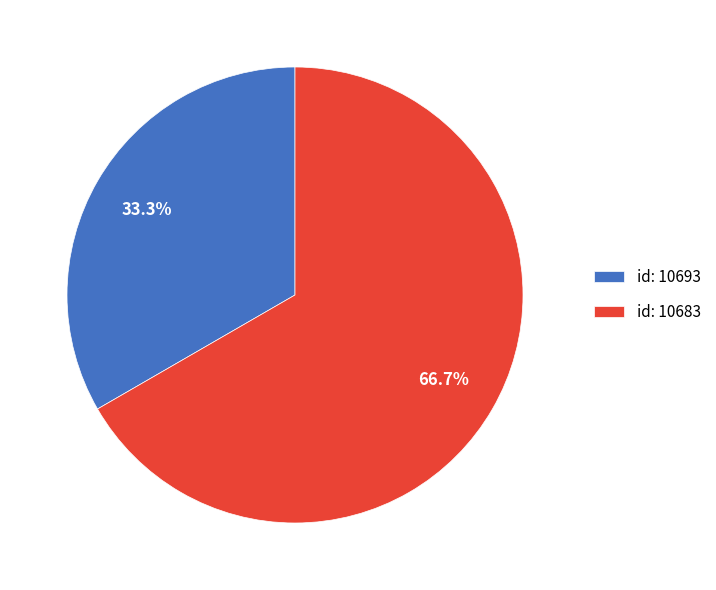

Combined, what portion of the pie is id: 10683 and id: 10693?

100.0%